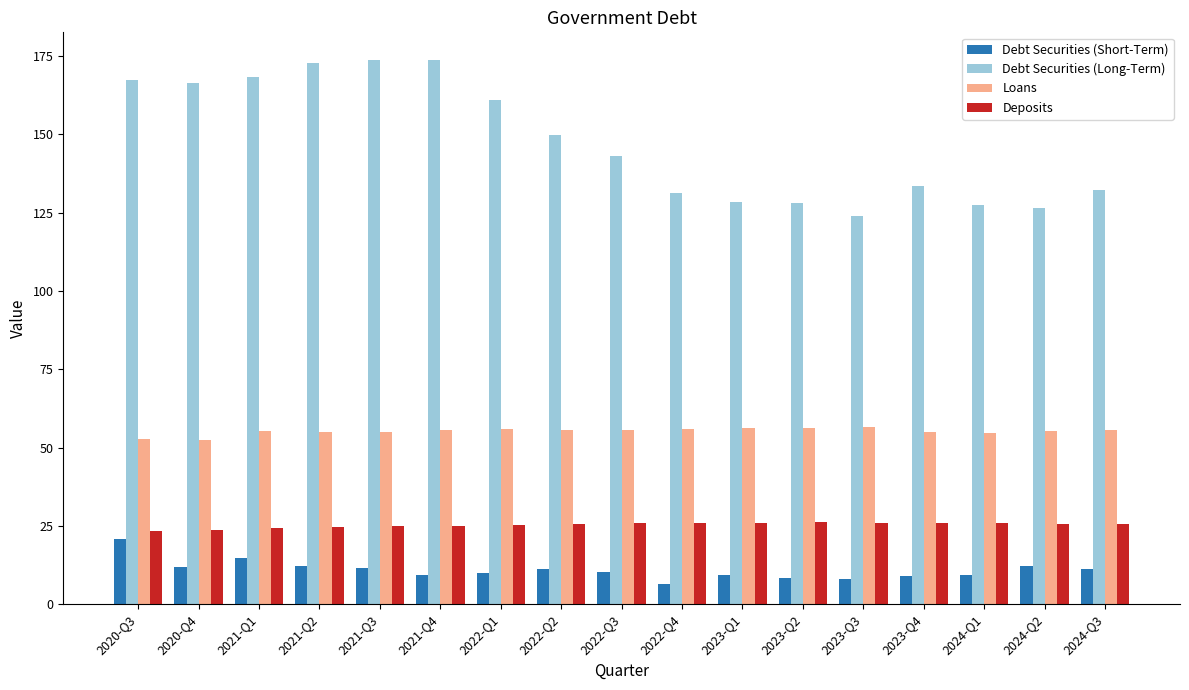

What is the minimum value shown in the chart?

6.4